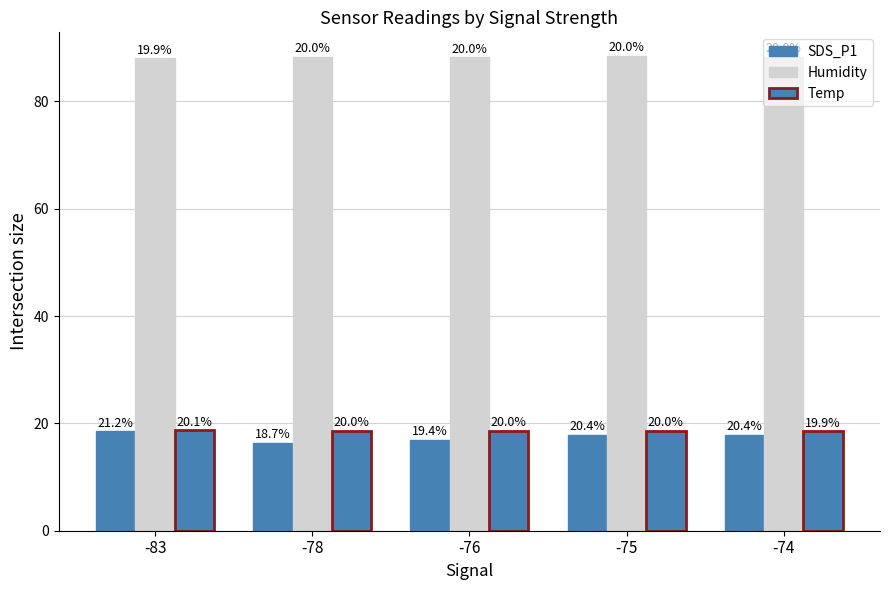

True or false: Temp has a value of 31.0 at -75.

False